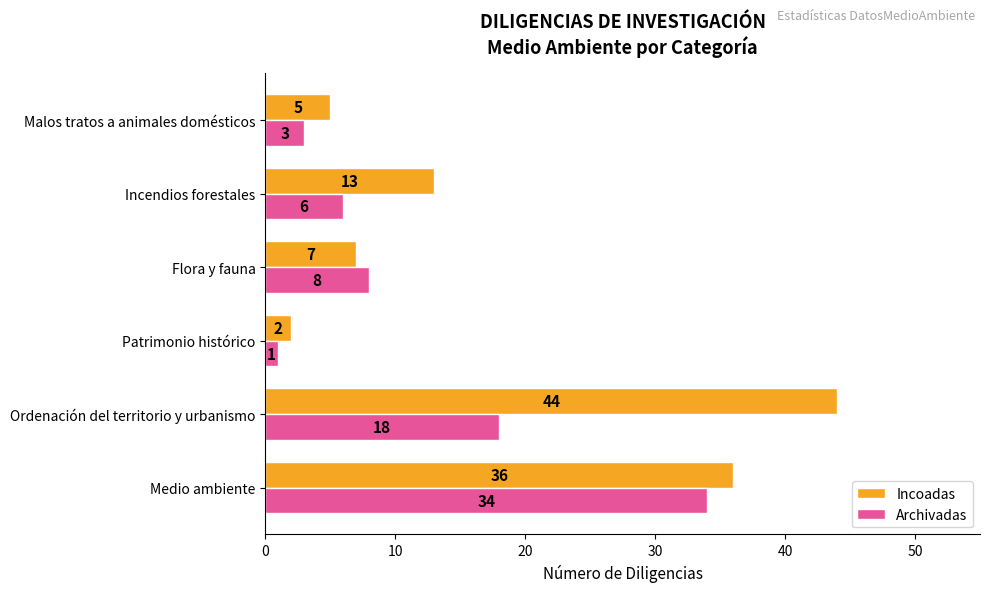

Which series has the largest total across all categories?

Incoadas